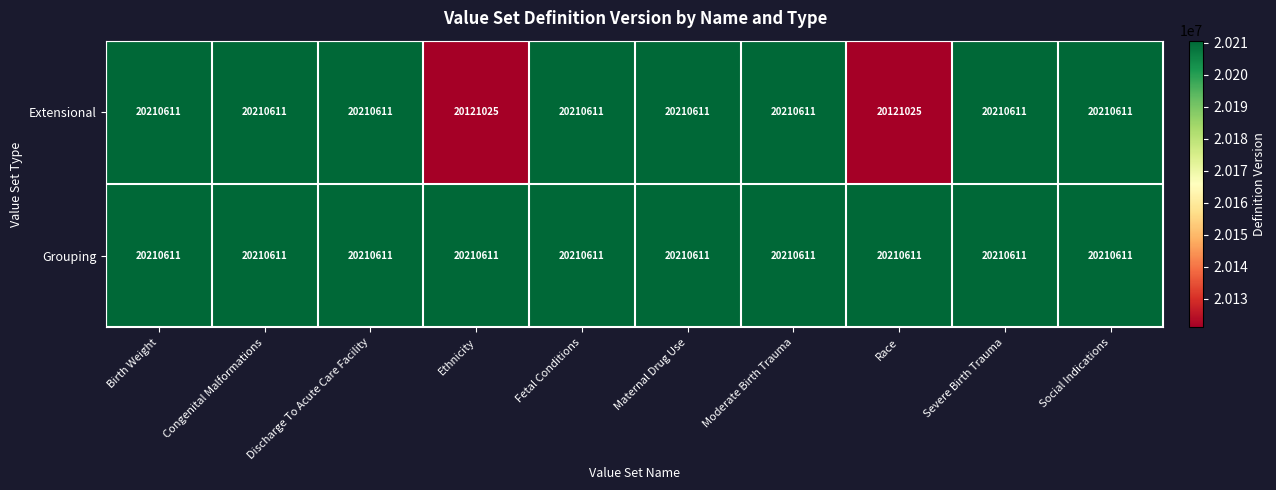

What is the smallest value displayed?

20121025